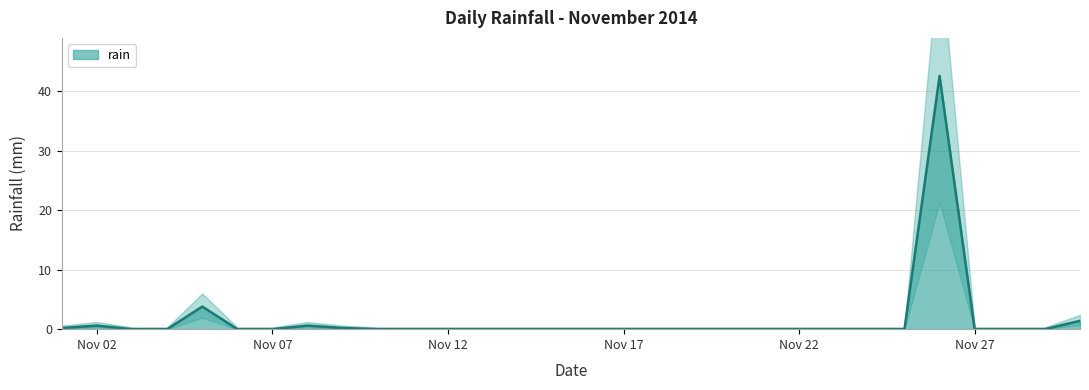

The value of rain at Nov 22 is 0.0. True or false?

True